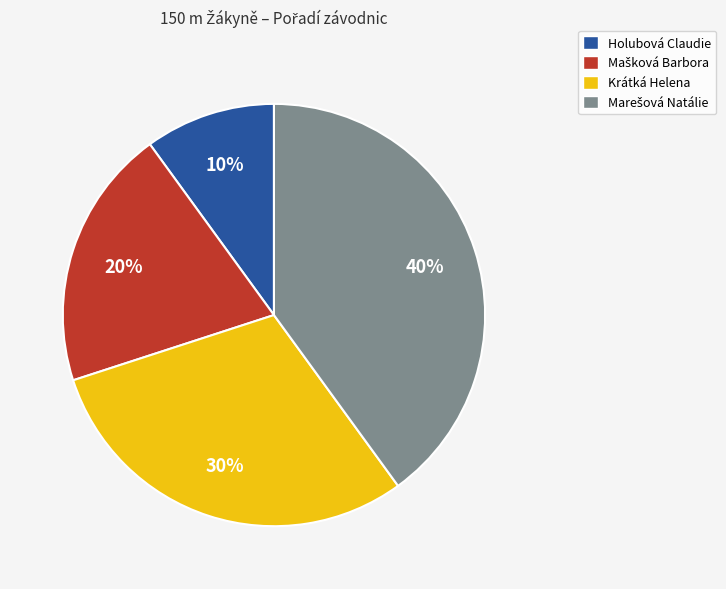

How many segments does this pie chart have?

4